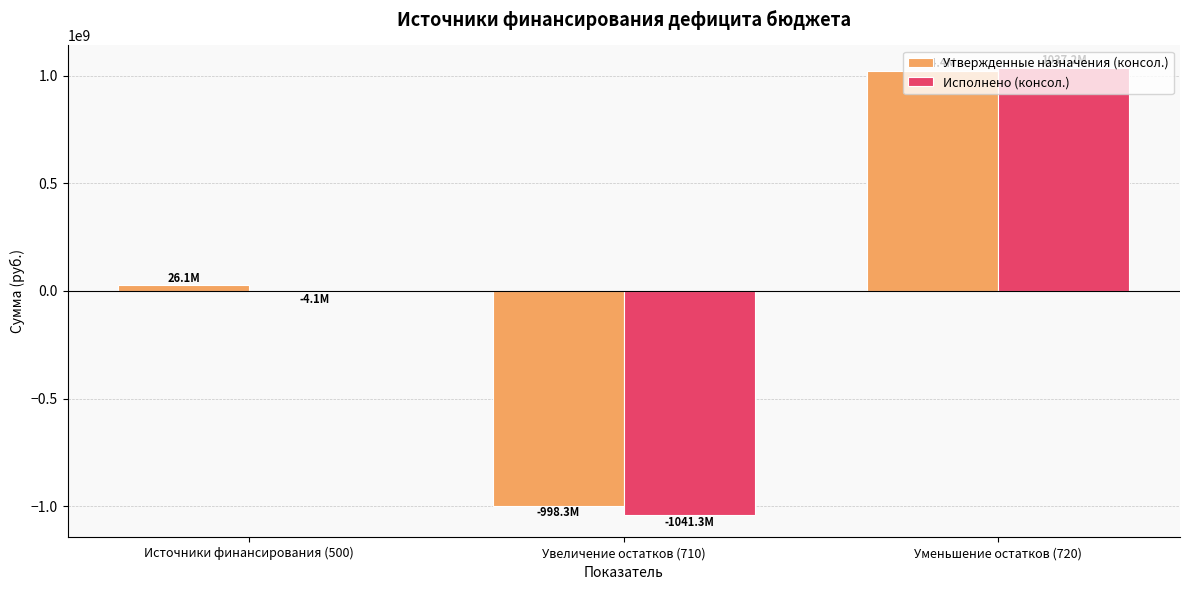

At which label does Утвержденные назначения (консол.) first exceed 26103093?

Источники финансирования (500)